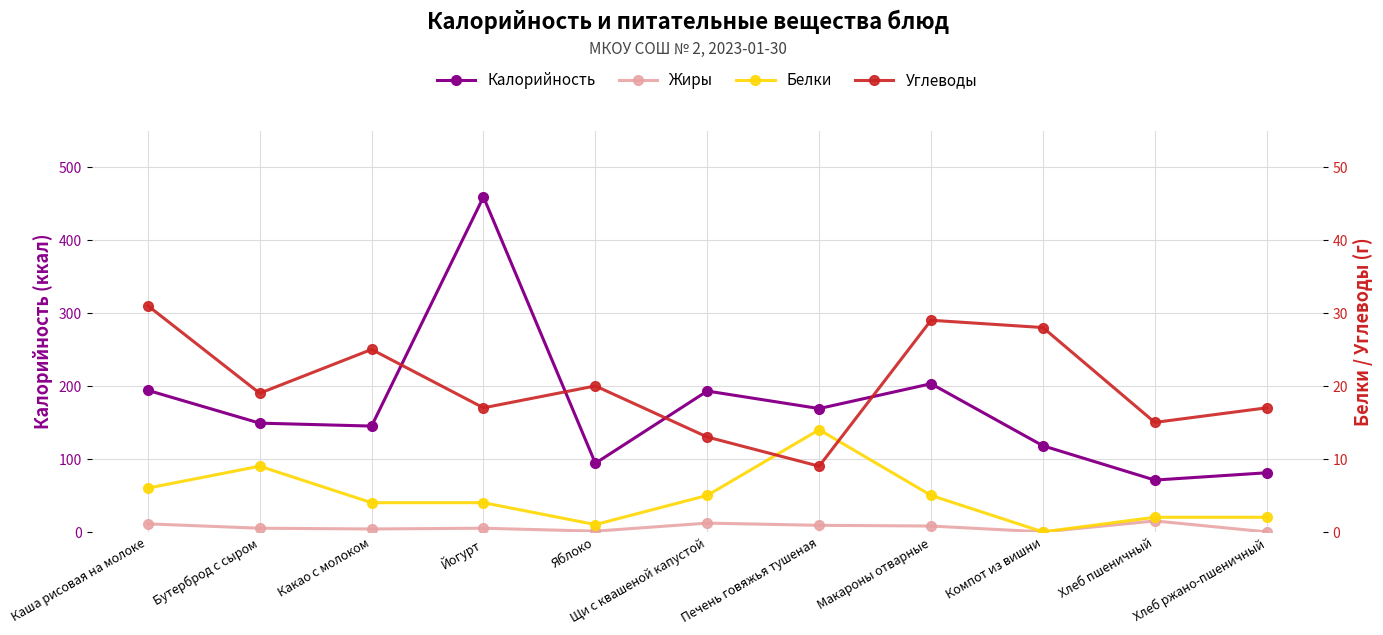

What is the sum of all Углеводы values?

223